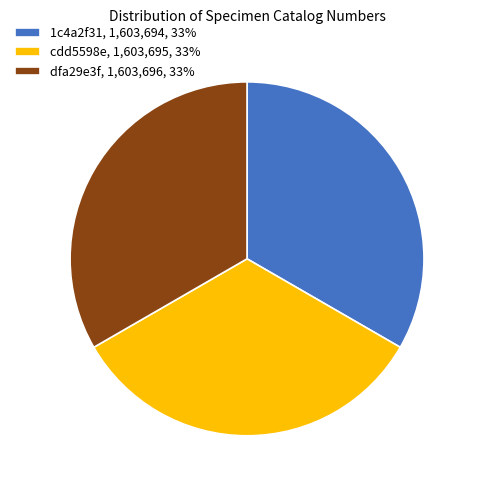

Approximately how many times larger is the value at 1c4a2f31 compared to dfa29e3f?

1.0